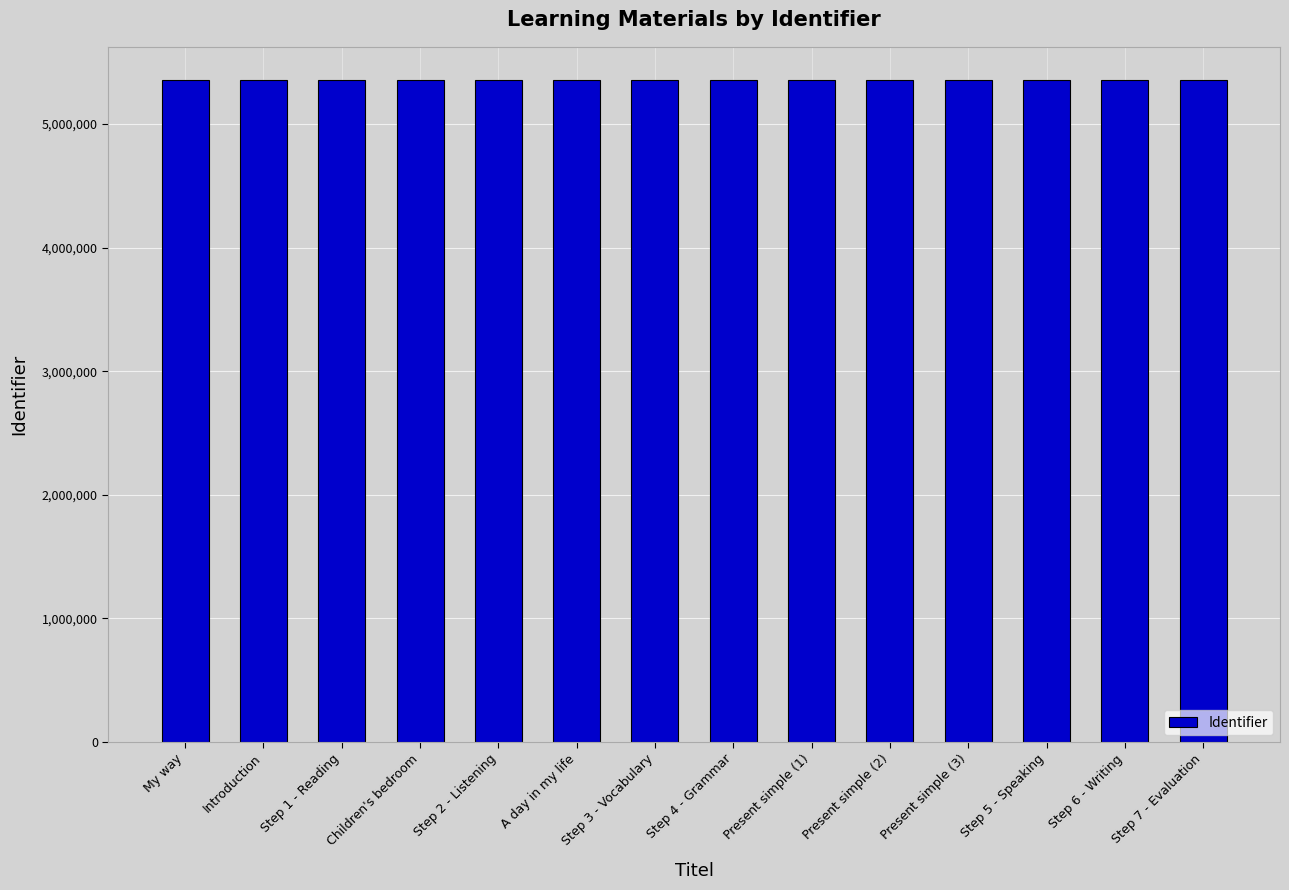

What is the label of the 11th bar from the right?

Children's bedroom